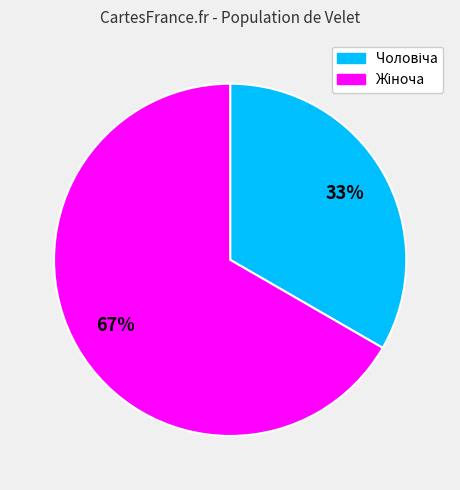

Does any single category account for the majority?

Yes